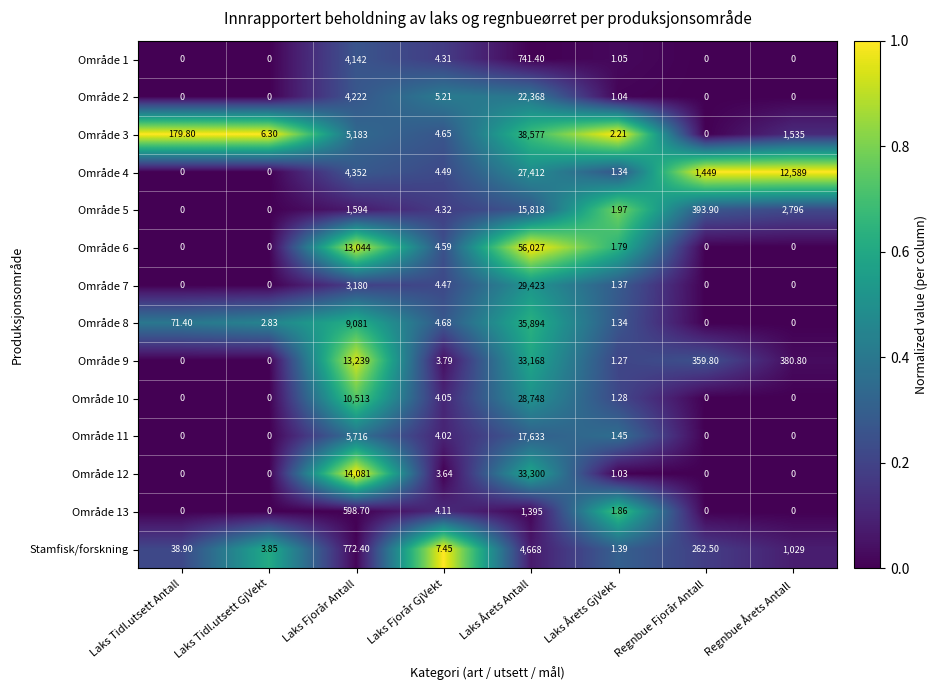

Which series changed the most between Laks Fjorår GjVekt and Laks Årets GjVekt?

Stamfisk/forskning